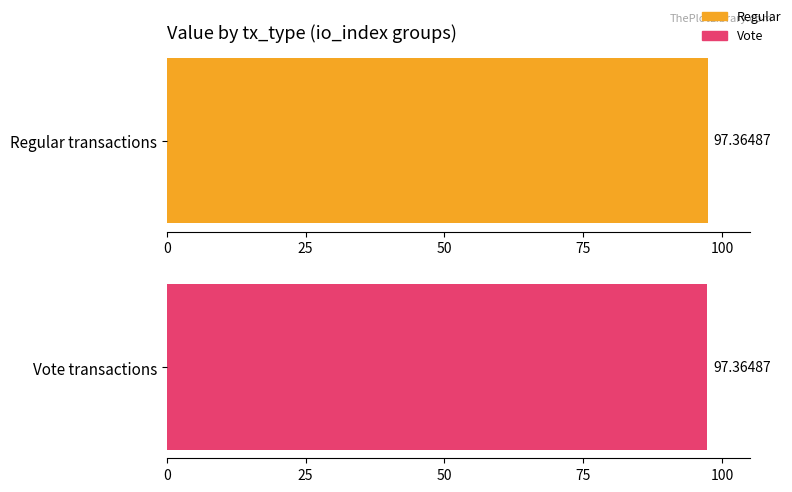

Is it true that the value at 75 is 97.4?

True